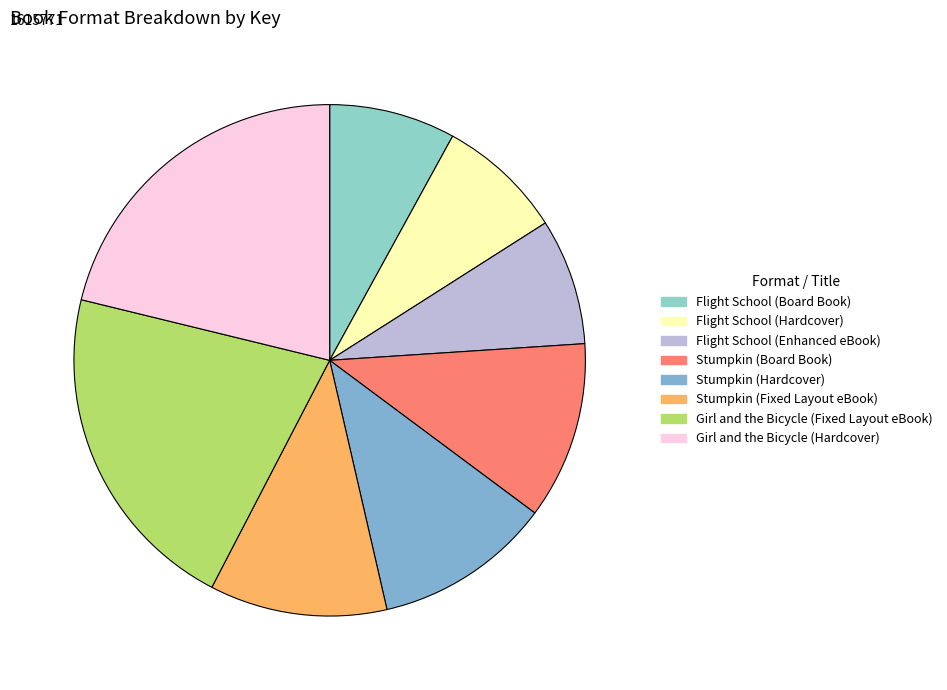

Which slice is the smallest?

Flight School (Board Book)